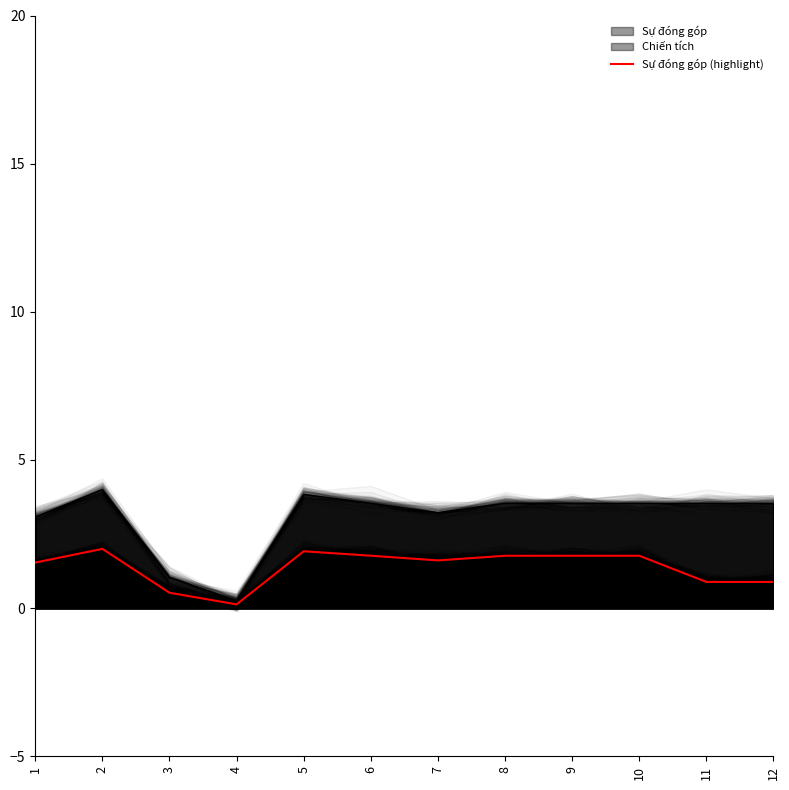

What is the difference between the second highest and second lowest values?

1.4